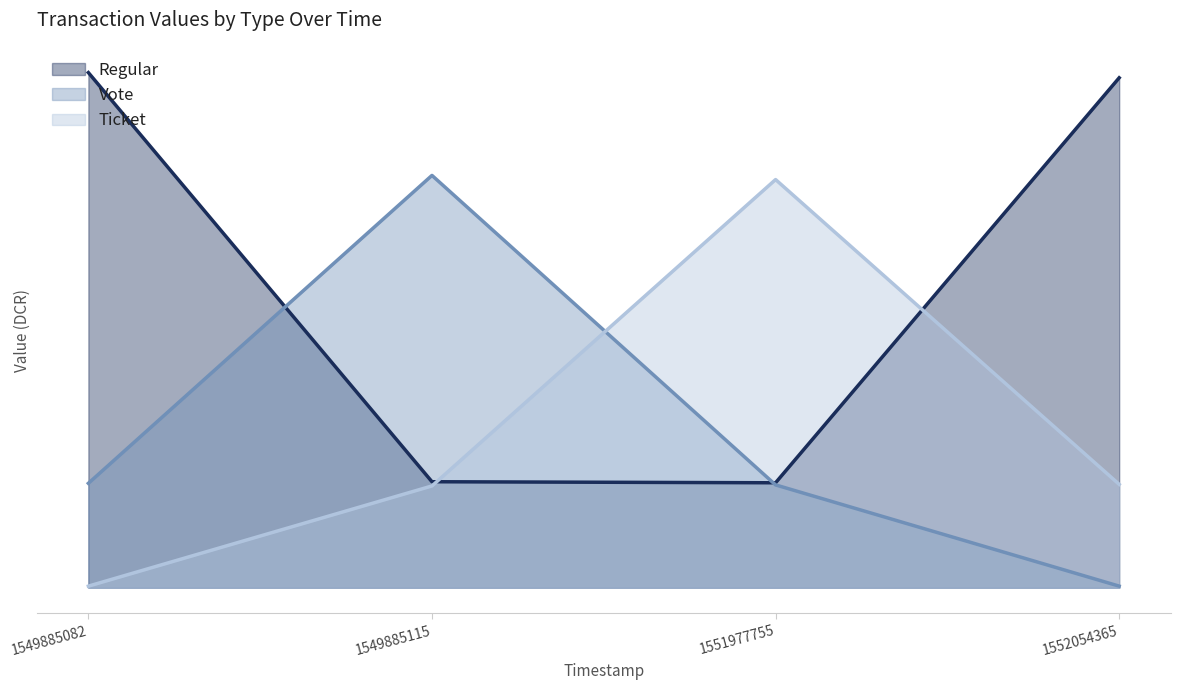

Rank the series by their maximum value, from highest to lowest.

Regular, Vote, Ticket